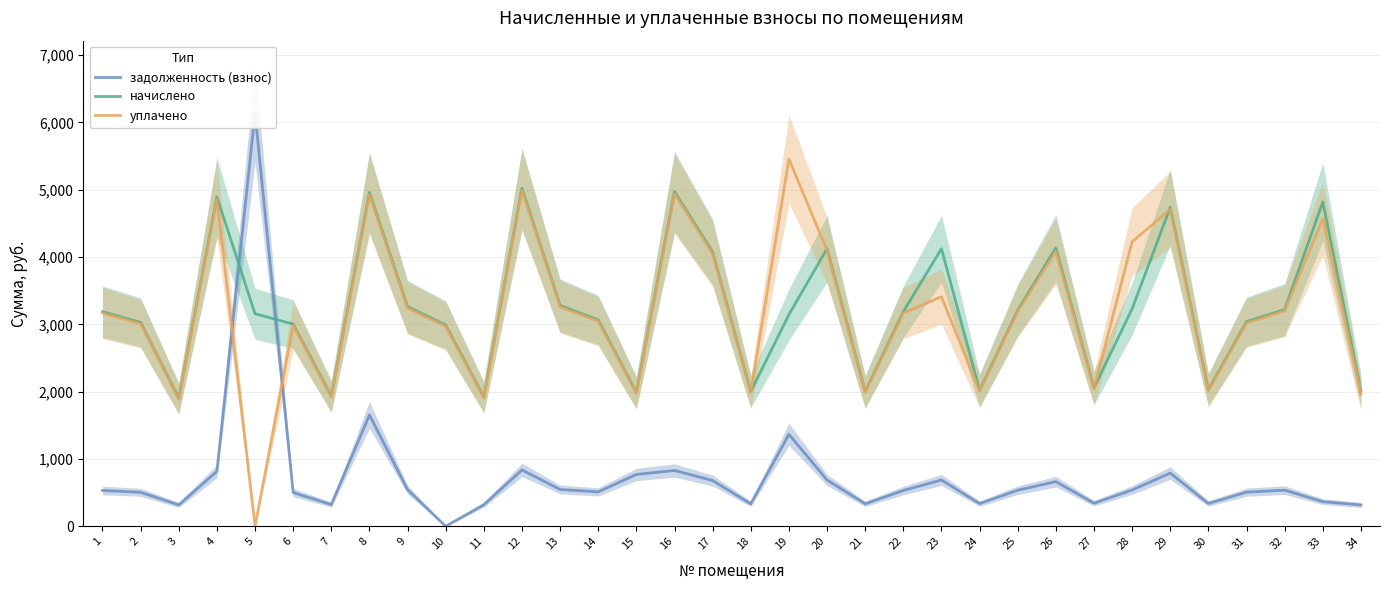

Is it true that задолженность (взнос) equals 687.4 at 20?

True